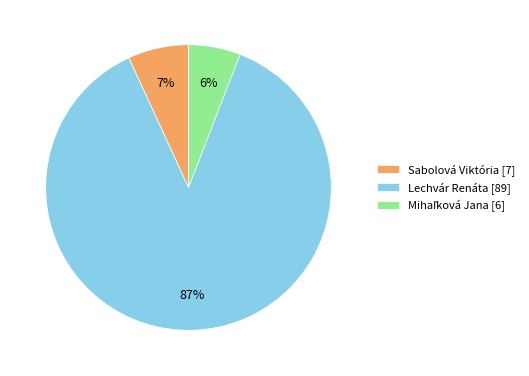

Does any single category account for the majority?

Yes